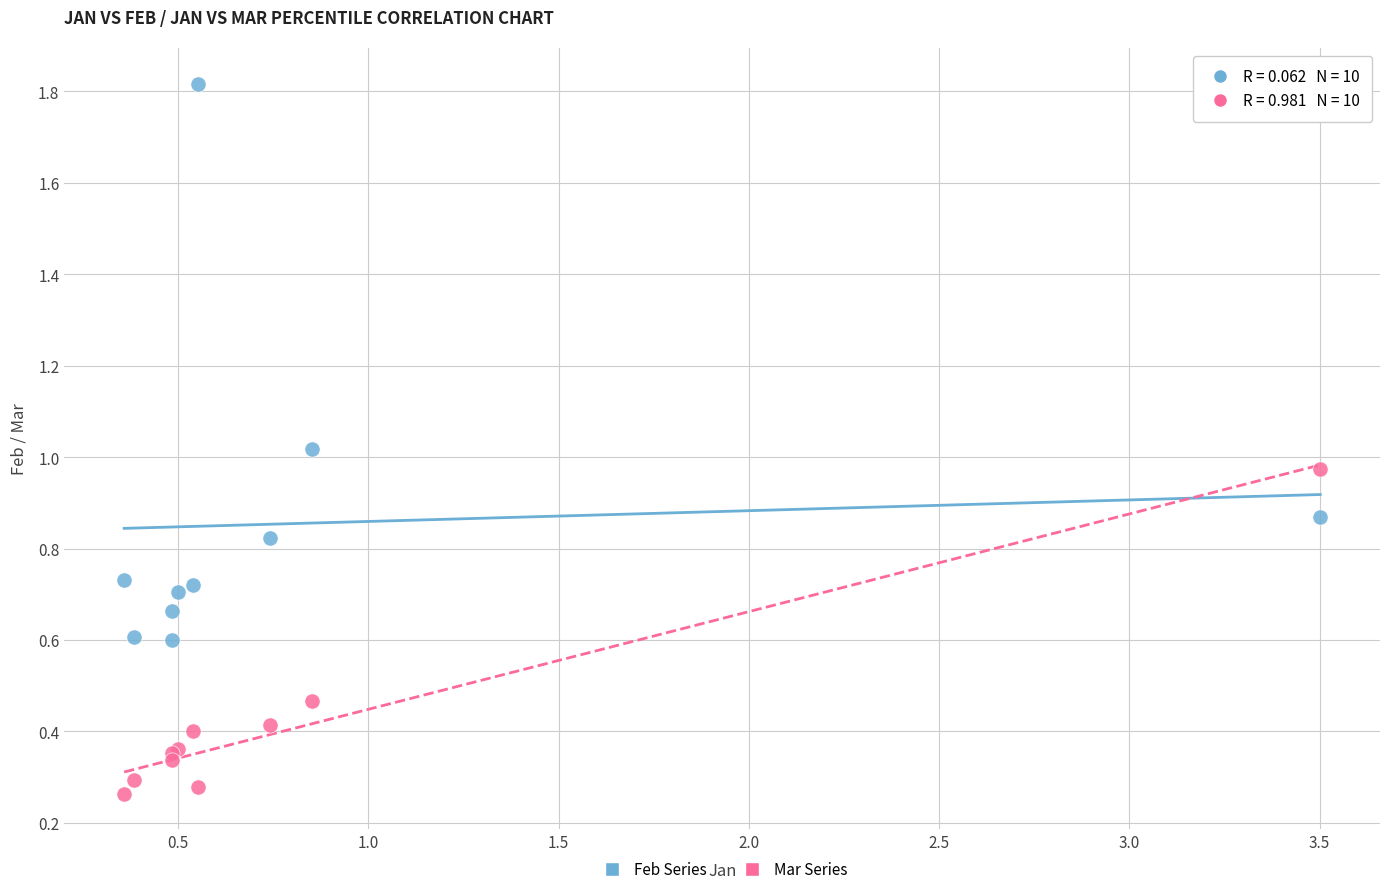

What are all the series names shown in the legend?

Feb Series, Mar Series